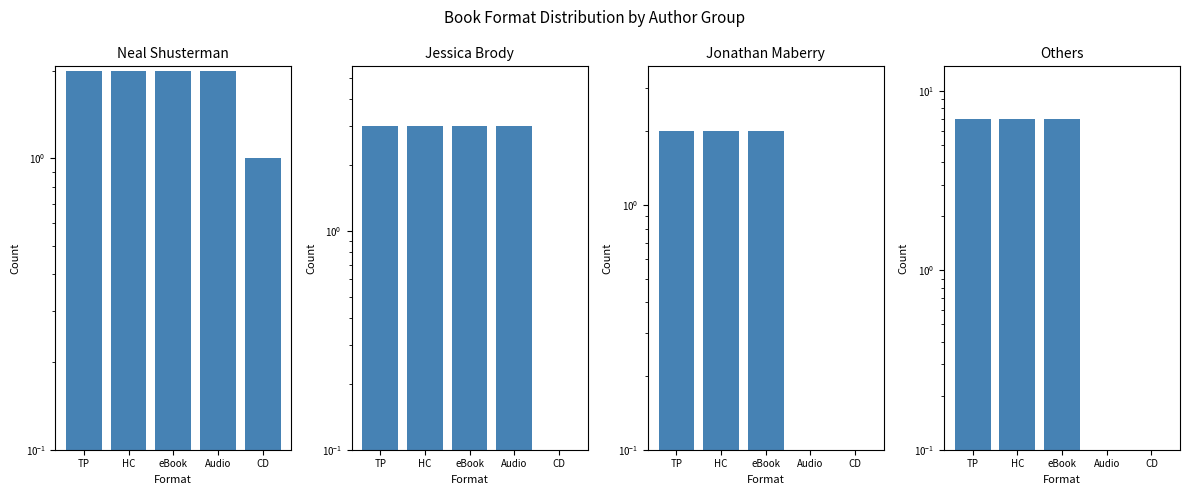

What value does the Neal Shusterman series have at TP?

2.0